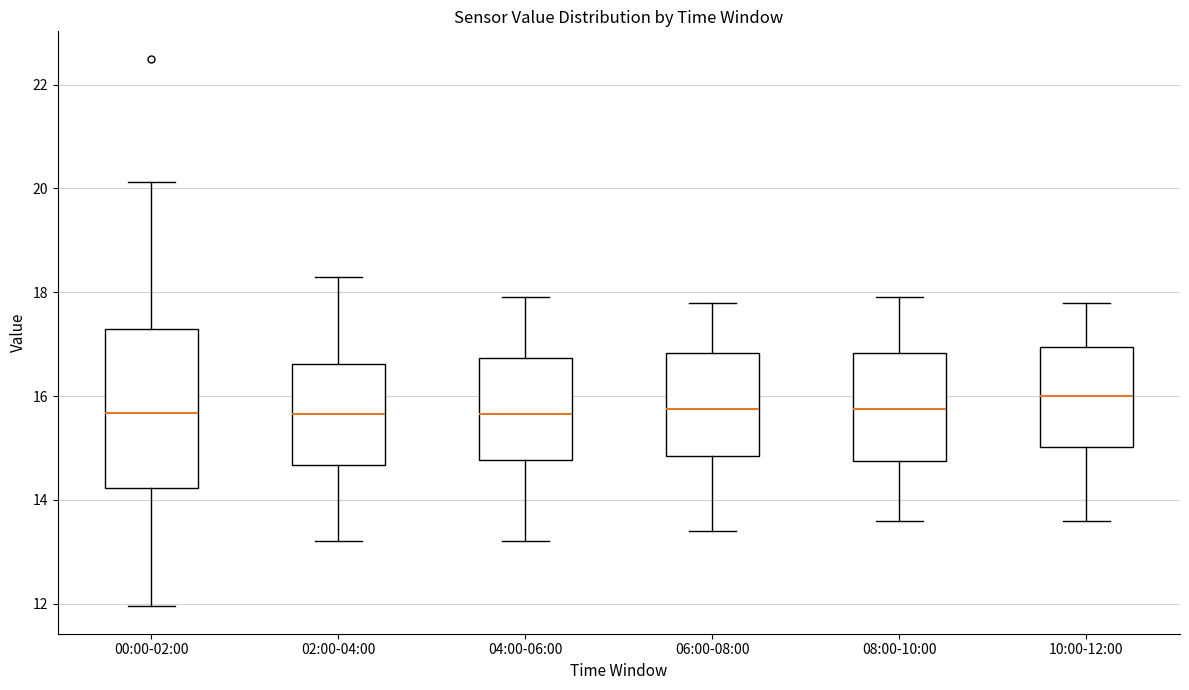

Reading left to right, transcribe this box plot: for each box, give where its median line is, the range the box spans, and where its two whiskers end, as read against the y-axis. The values are not printed on the chart, so give them approximately, as read against the axis.

00:00-02:00: median 15.6, box 14.2 to 17.4, whiskers 12.0 to 20.2
02:00-04:00: median 15.6, box 14.6 to 16.6, whiskers 13.2 to 18.4
04:00-06:00: median 15.6, box 14.8 to 16.8, whiskers 13.2 to 18.0
06:00-08:00: median 15.8, box 14.8 to 16.8, whiskers 13.4 to 17.8
08:00-10:00: median 15.8, box 14.8 to 16.8, whiskers 13.6 to 18.0
10:00-12:00: median 16.0, box 15.0 to 17.0, whiskers 13.6 to 17.8